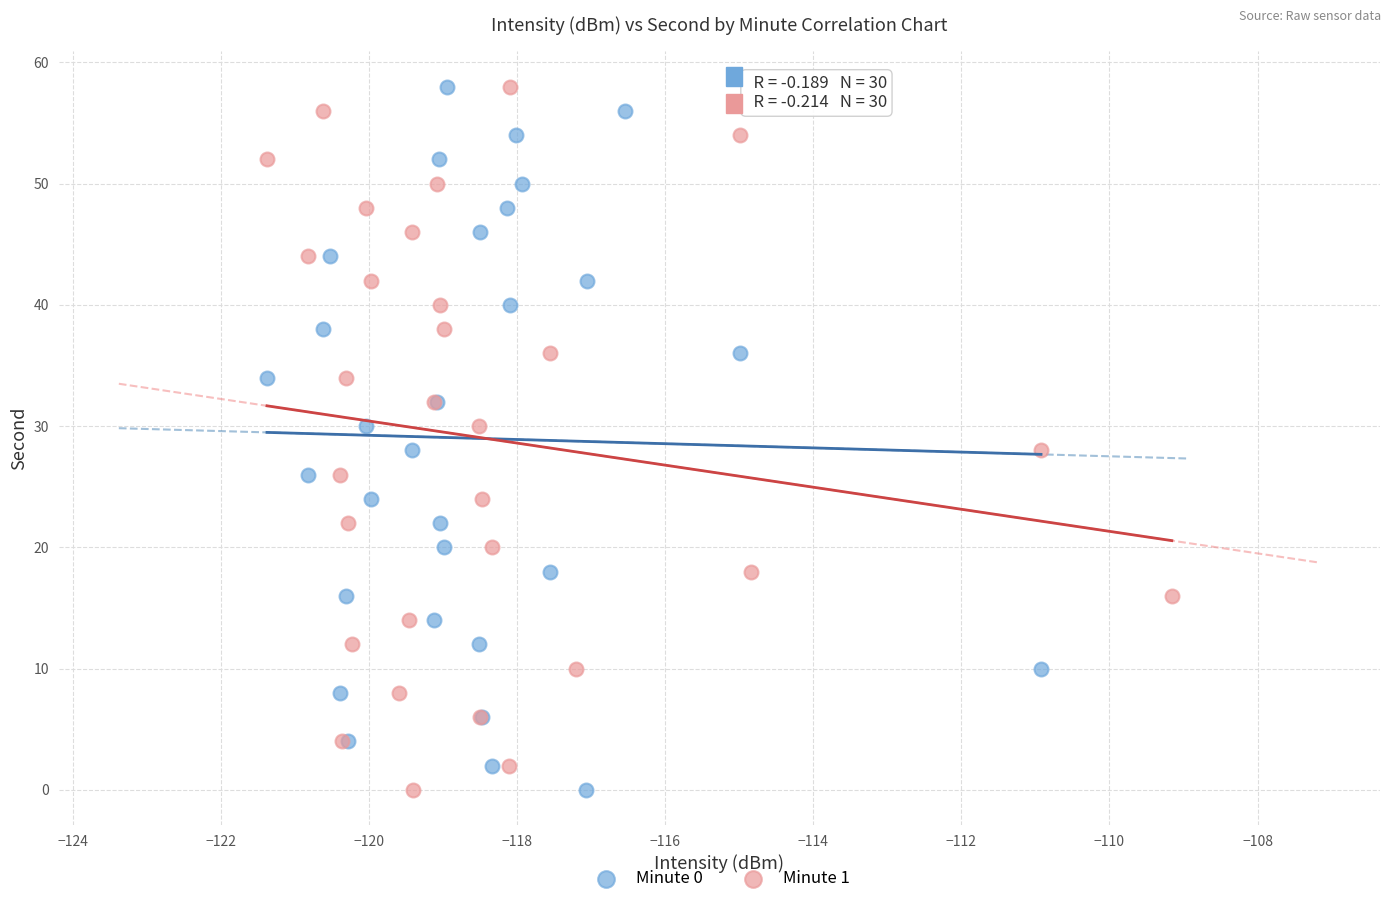

What are all the series names shown in the legend?

Minute 0, Minute 1